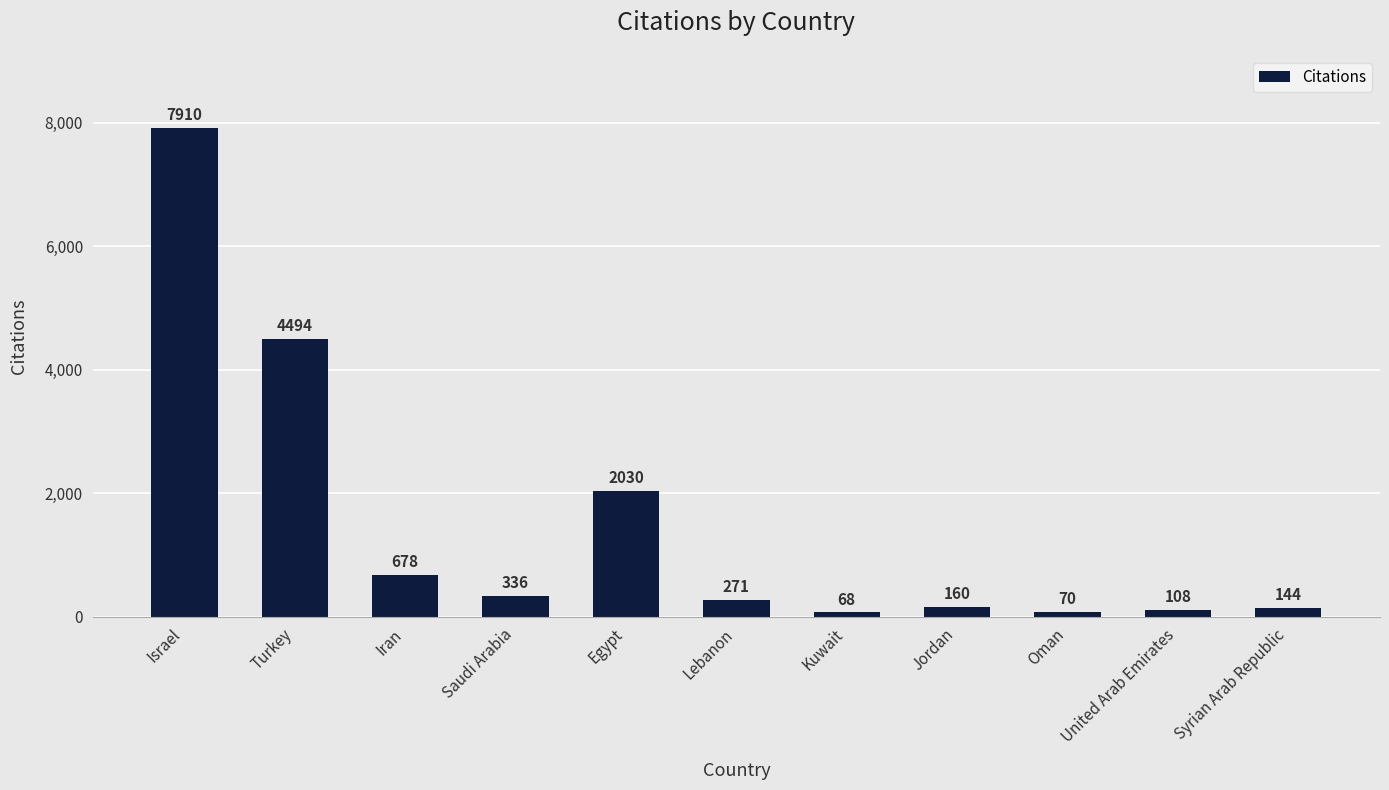

What is the sum of all values?

16269